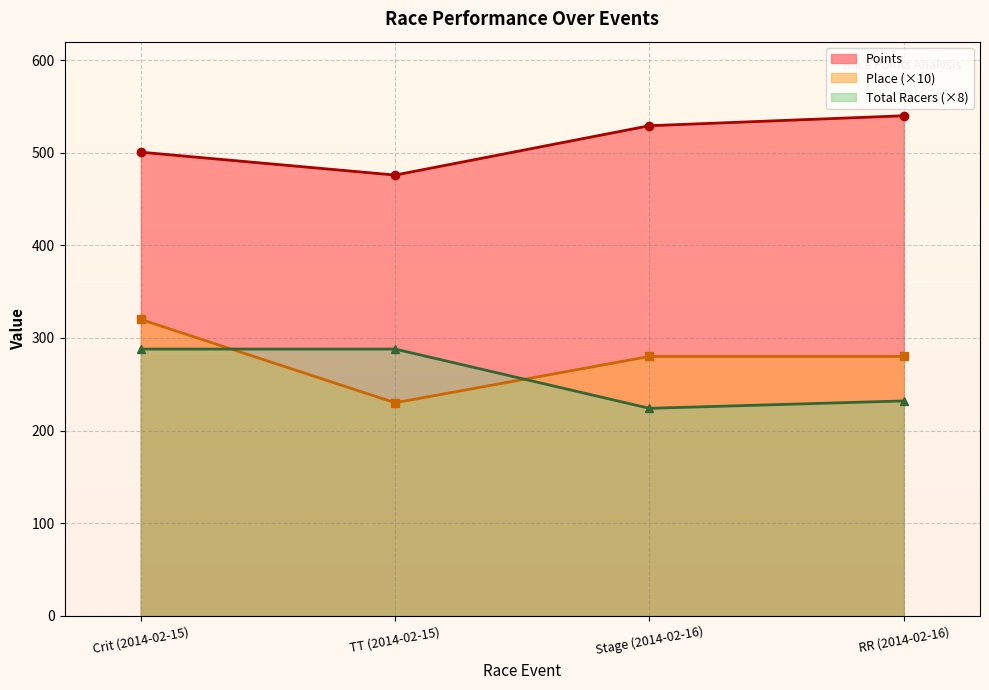

The Place series shows 169.3 at Crit (2014-02-15). True or false?

False